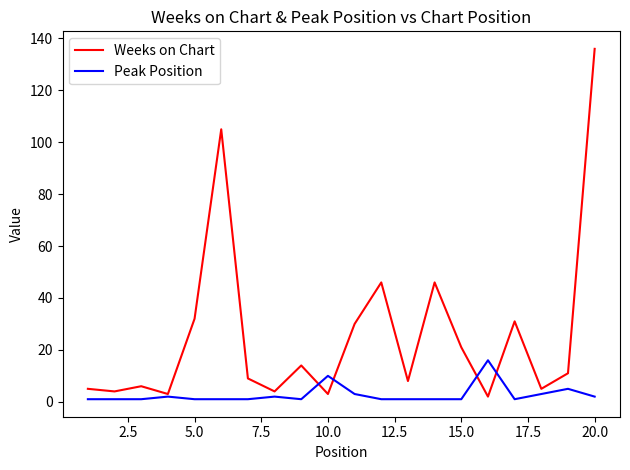

Which series has the largest total across all categories?

Weeks on Chart